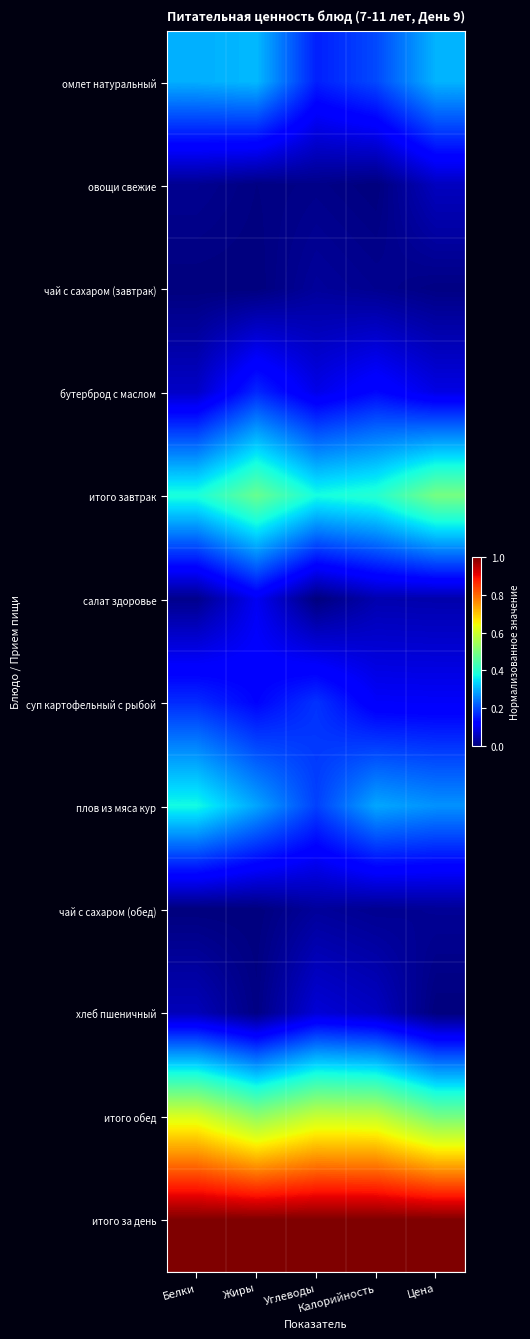

What is the total value across all series at Цена?

2.9